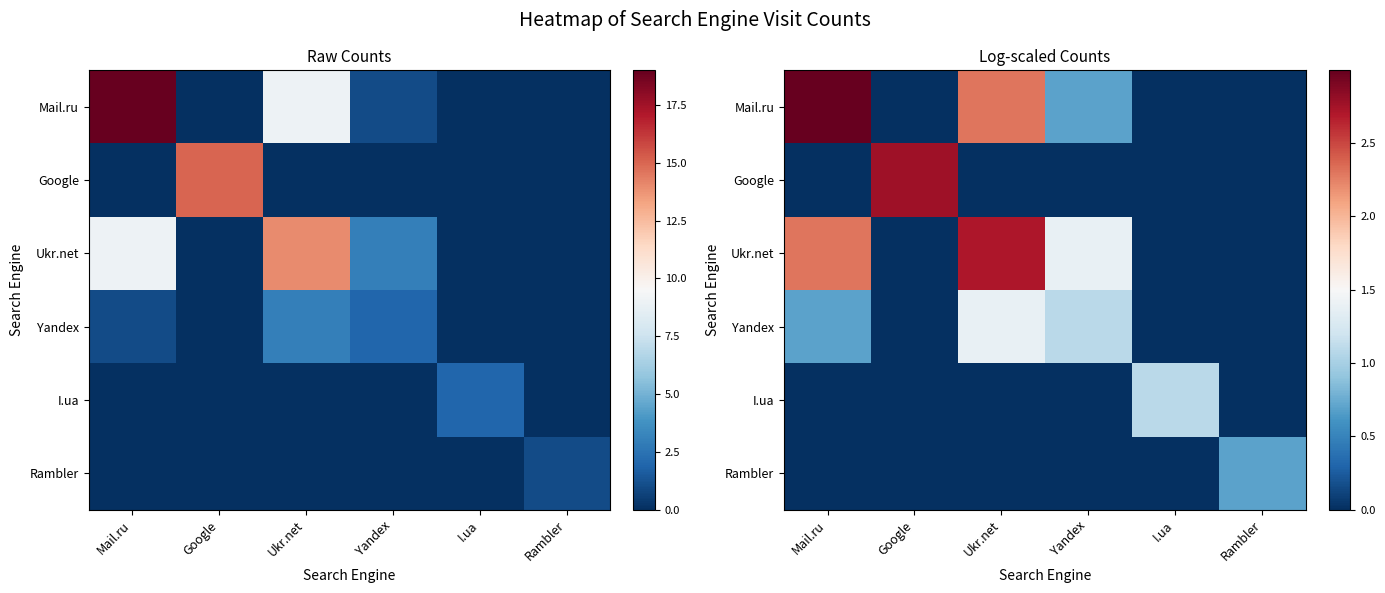

Count the number of data series in this chart.

6